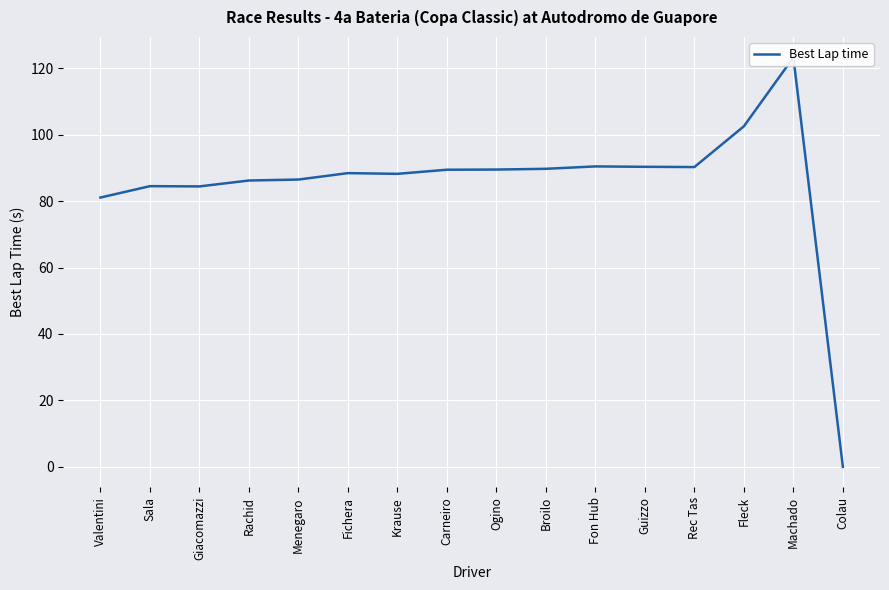

True or false: the data has more than 1 interior local peaks.

True